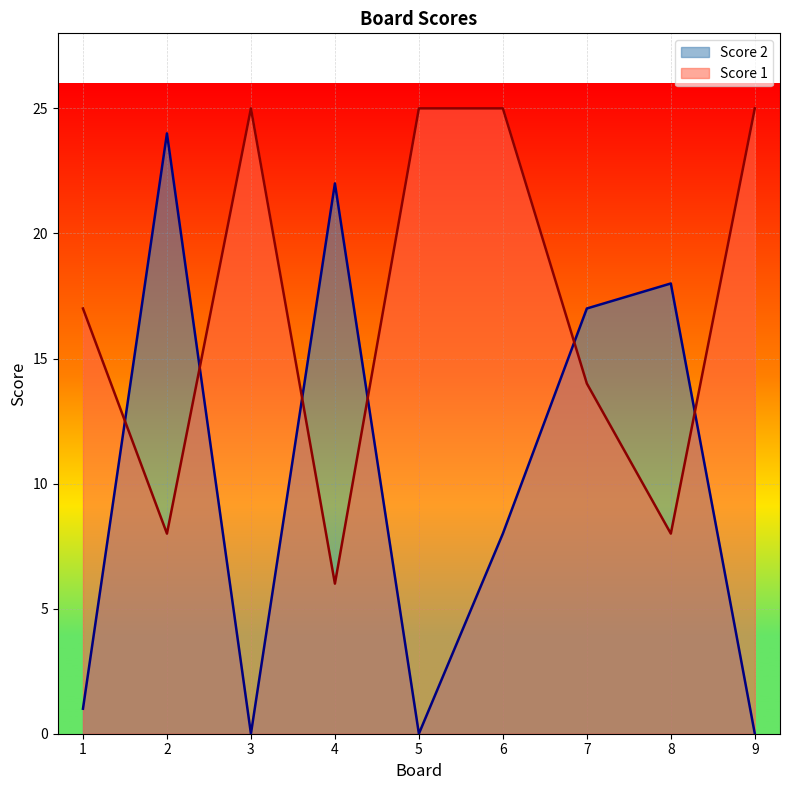

Which label corresponds to the largest value in the chart?

3